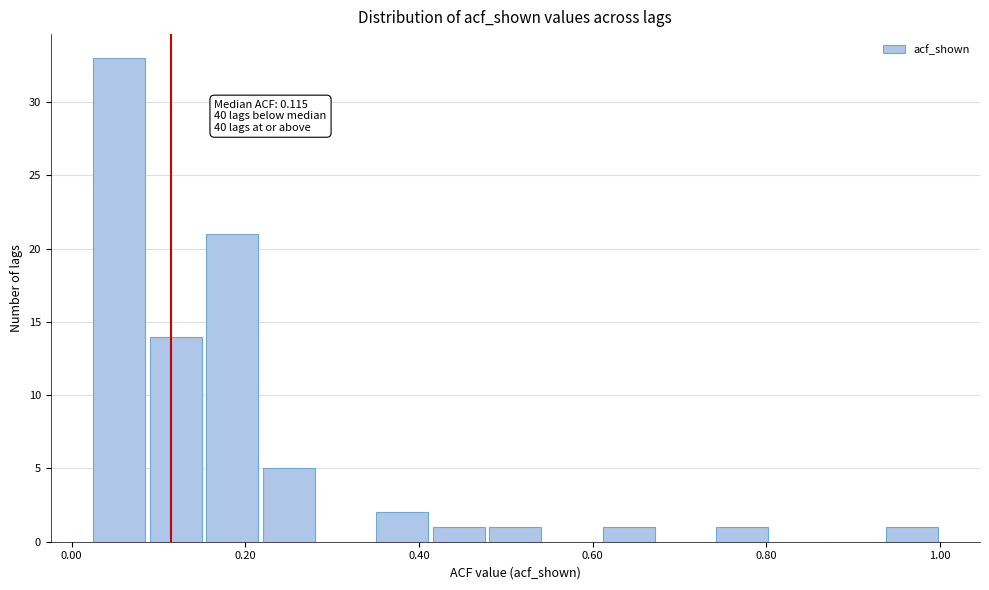

Read against the x-axis, roughly where is the centre of the tallest bar?

0.06